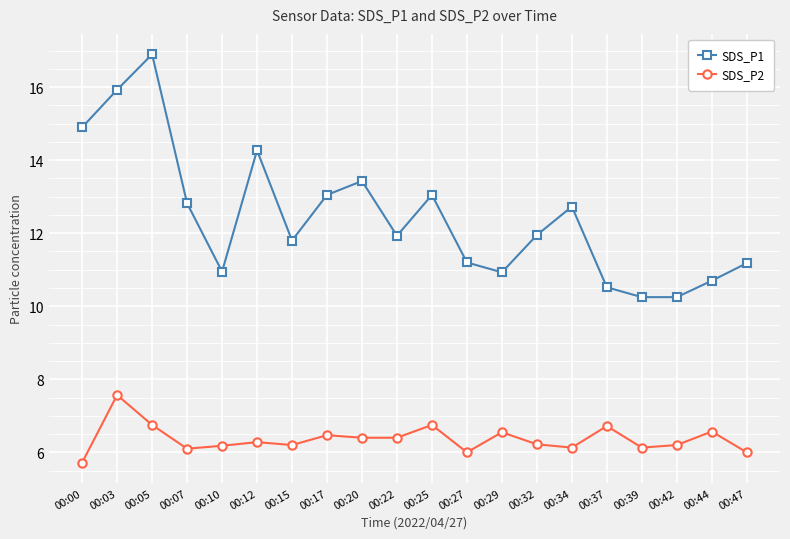

Where does the SDS_P2 series first go above 6?

00:03